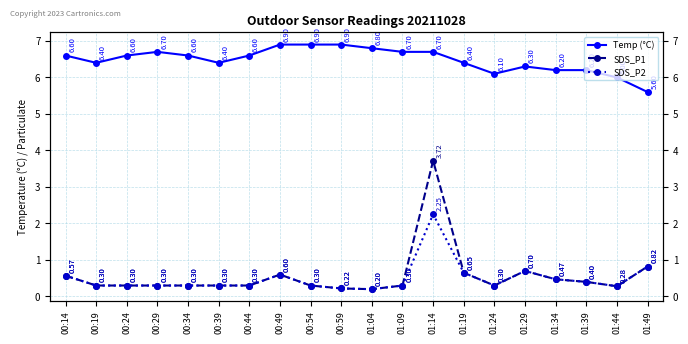

Reading right to left, list all the values displayed in this chart.

Temp (°C): 01:49=5.6	01:44=6.0	01:39=6.2	01:34=6.2	01:29=6.3	01:24=6.1	01:19=6.4	01:14=6.7	01:09=6.7	01:04=6.8	00:59=6.9	00:54=6.9	00:49=6.9	00:44=6.6	00:39=6.4	00:34=6.6	00:29=6.7	00:24=6.6	00:19=6.4	00:14=6.6
SDS_P1: 01:49=0.8	01:44=0.3	01:39=0.4	01:34=0.5	01:29=0.7	01:24=0.3	01:19=0.7	01:14=3.7	01:09=0.3	01:04=0.2	00:59=0.2	00:54=0.3	00:49=0.6	00:44=0.3	00:39=0.3	00:34=0.3	00:29=0.3	00:24=0.3	00:19=0.3	00:14=0.6
SDS_P2: 01:49=0.8	01:44=0.3	01:39=0.4	01:34=0.5	01:29=0.7	01:24=0.3	01:19=0.7	01:14=2.2	01:09=0.3	01:04=0.2	00:59=0.2	00:54=0.3	00:49=0.6	00:44=0.3	00:39=0.3	00:34=0.3	00:29=0.3	00:24=0.3	00:19=0.3	00:14=0.6